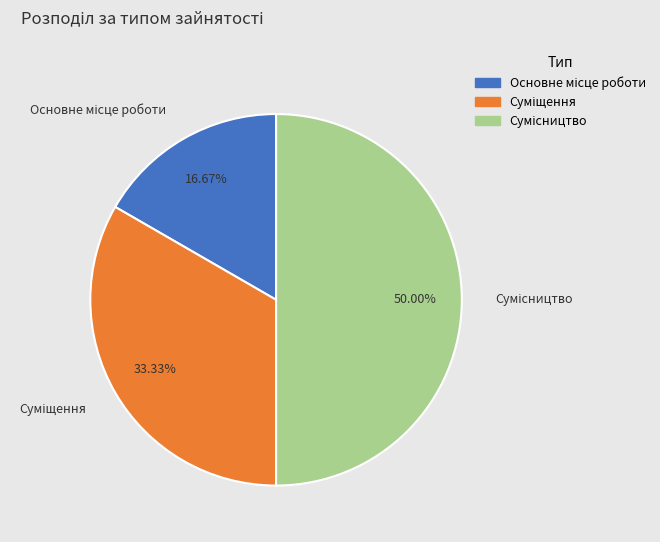

How many segments does this pie chart have?

3